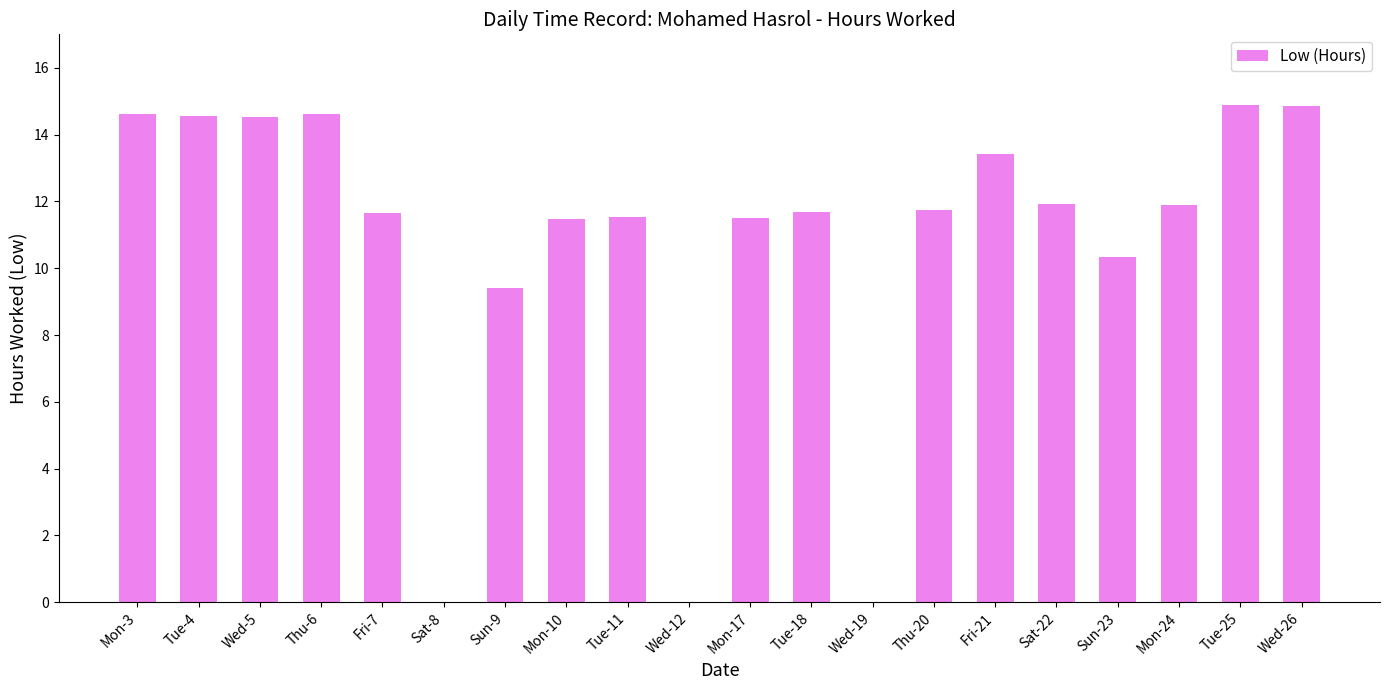

What is the maximum value shown in the chart?

14.9